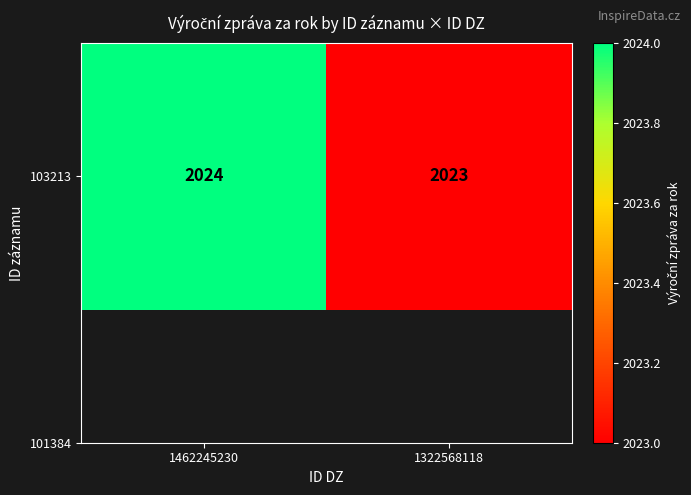

What is the minimum value shown in the chart?

2023